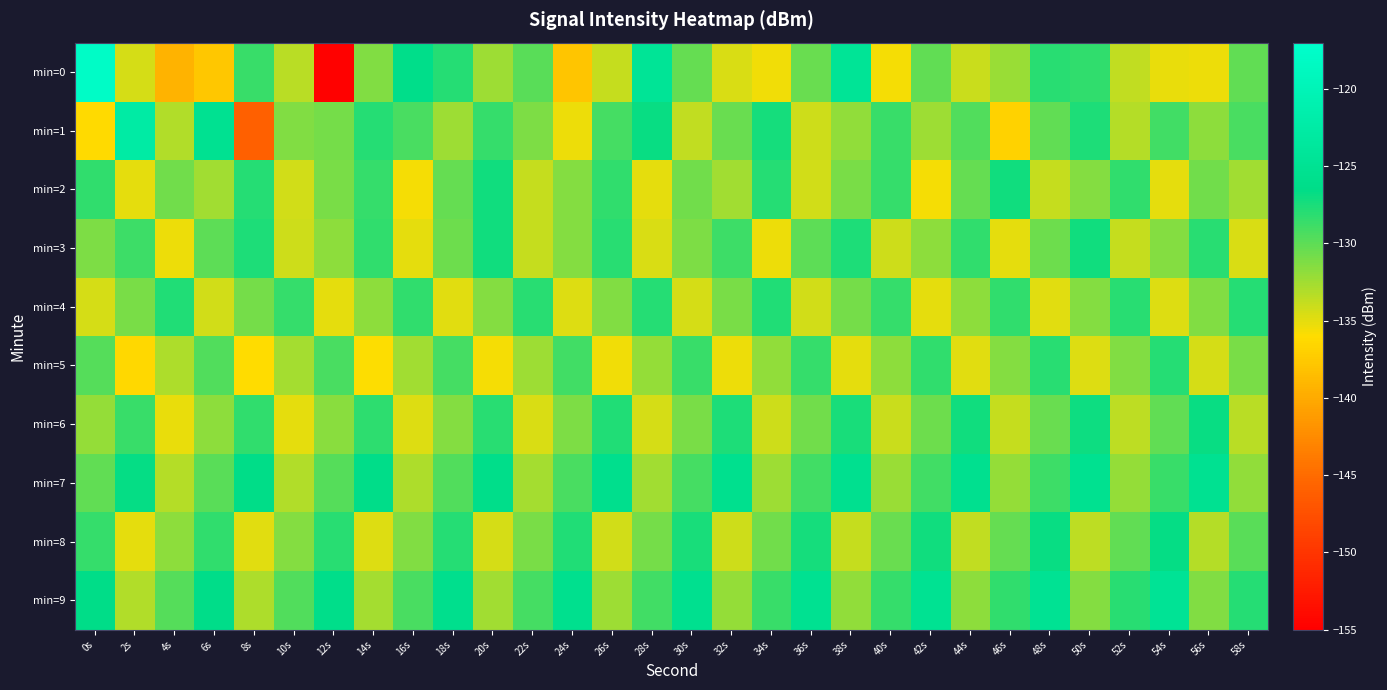

Rank the series at 56s from highest to lowest value.

min=7, min=6, min=3, min=2, min=4, min=9, min=1, min=8, min=5, min=0